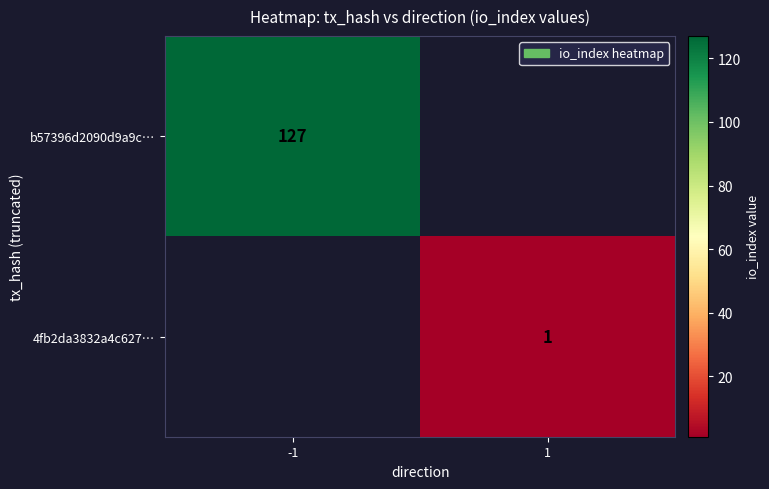

The 4fb2da3832a4c627… series shows 1 at 1. True or false?

True